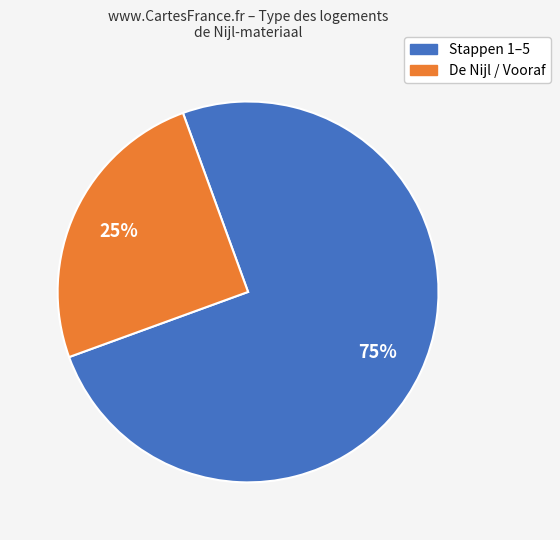

To the nearest percent, what is the average slice percentage?

50%